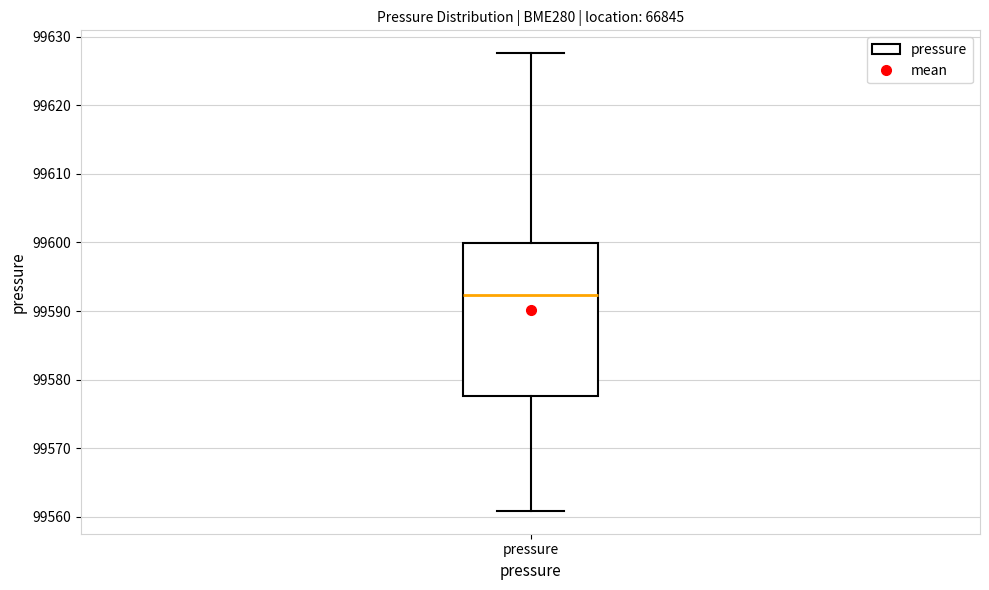

Read this box plot against the y-axis: the position of the median line, the range covered by the box, and the ends of both whiskers. The values are not printed on the chart, so give them approximately, as read against the axis.

median 99592, box 99578 to 99600, whiskers 99561 to 99628